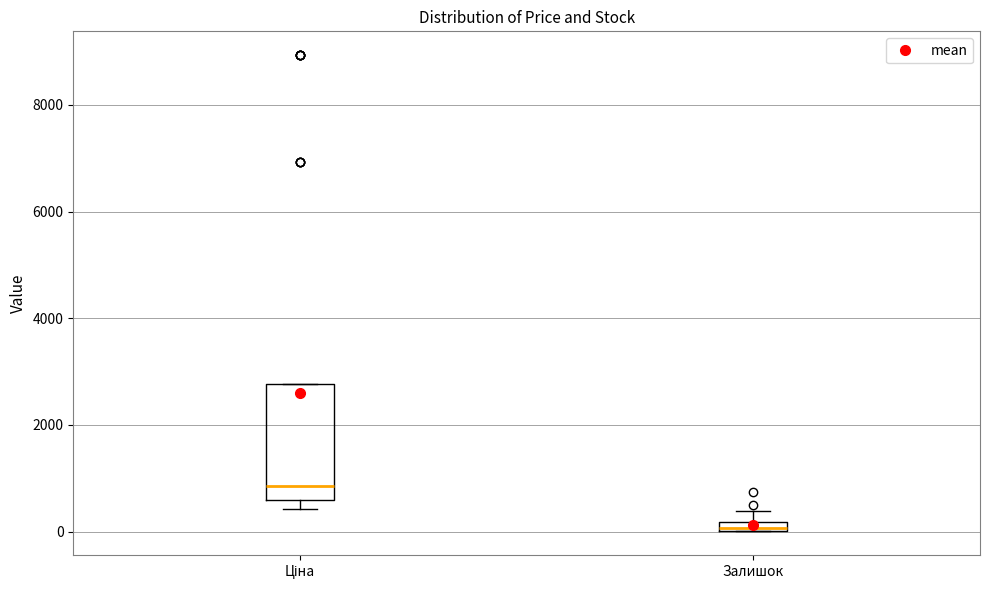

Where is the upper edge of the box for Ціна on the y-axis? The values are not printed on the chart, so give them approximately, as read against the axis.

2800